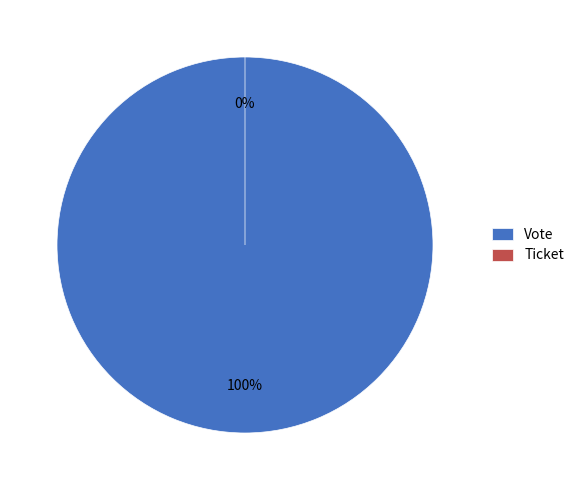

What percentage do Vote and Ticket together represent?

100.0%